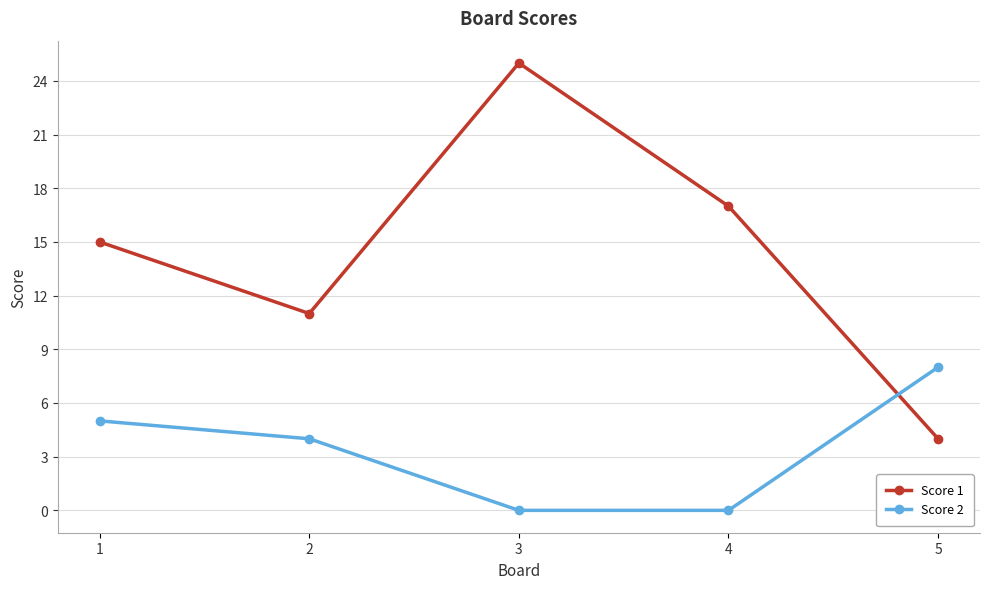

Is this an area chart (filled region under the line)?

No